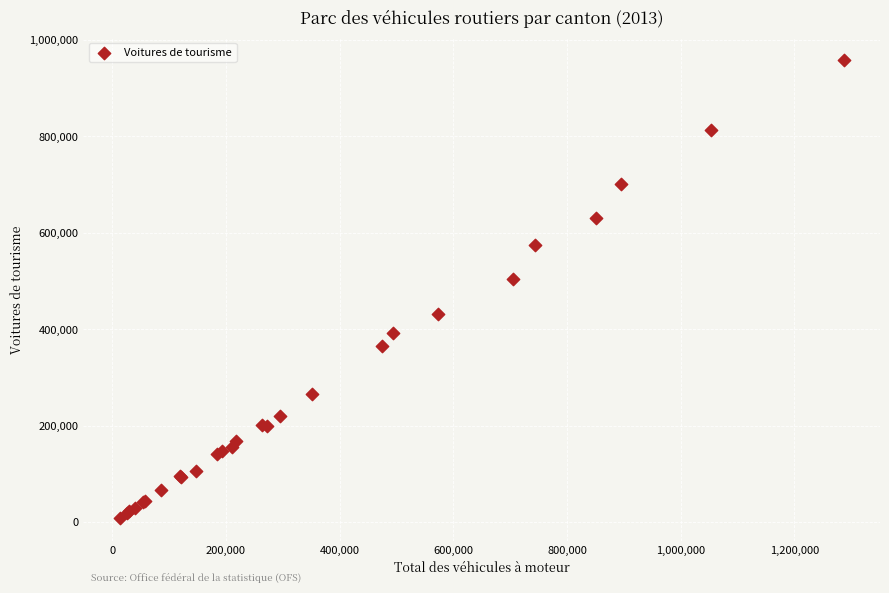

What Y value in the scatter plot is closest to 483052?

504791